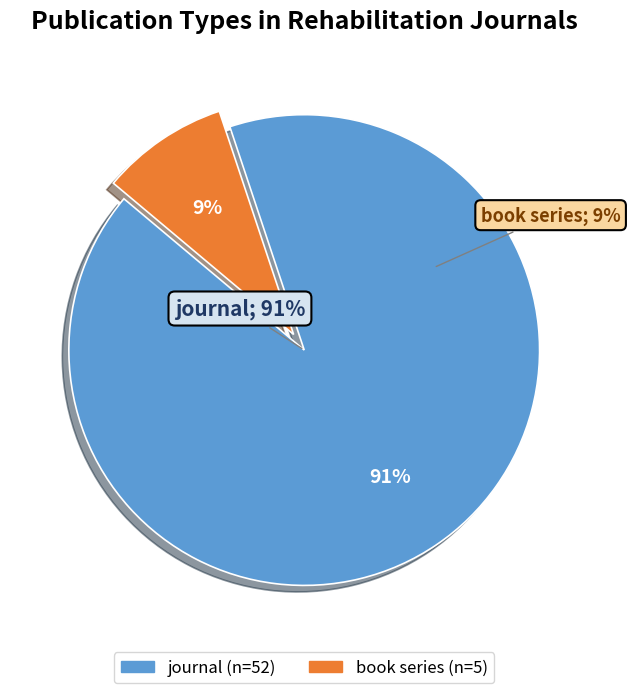

Combined, do book series and journal account for over 50%?

Yes